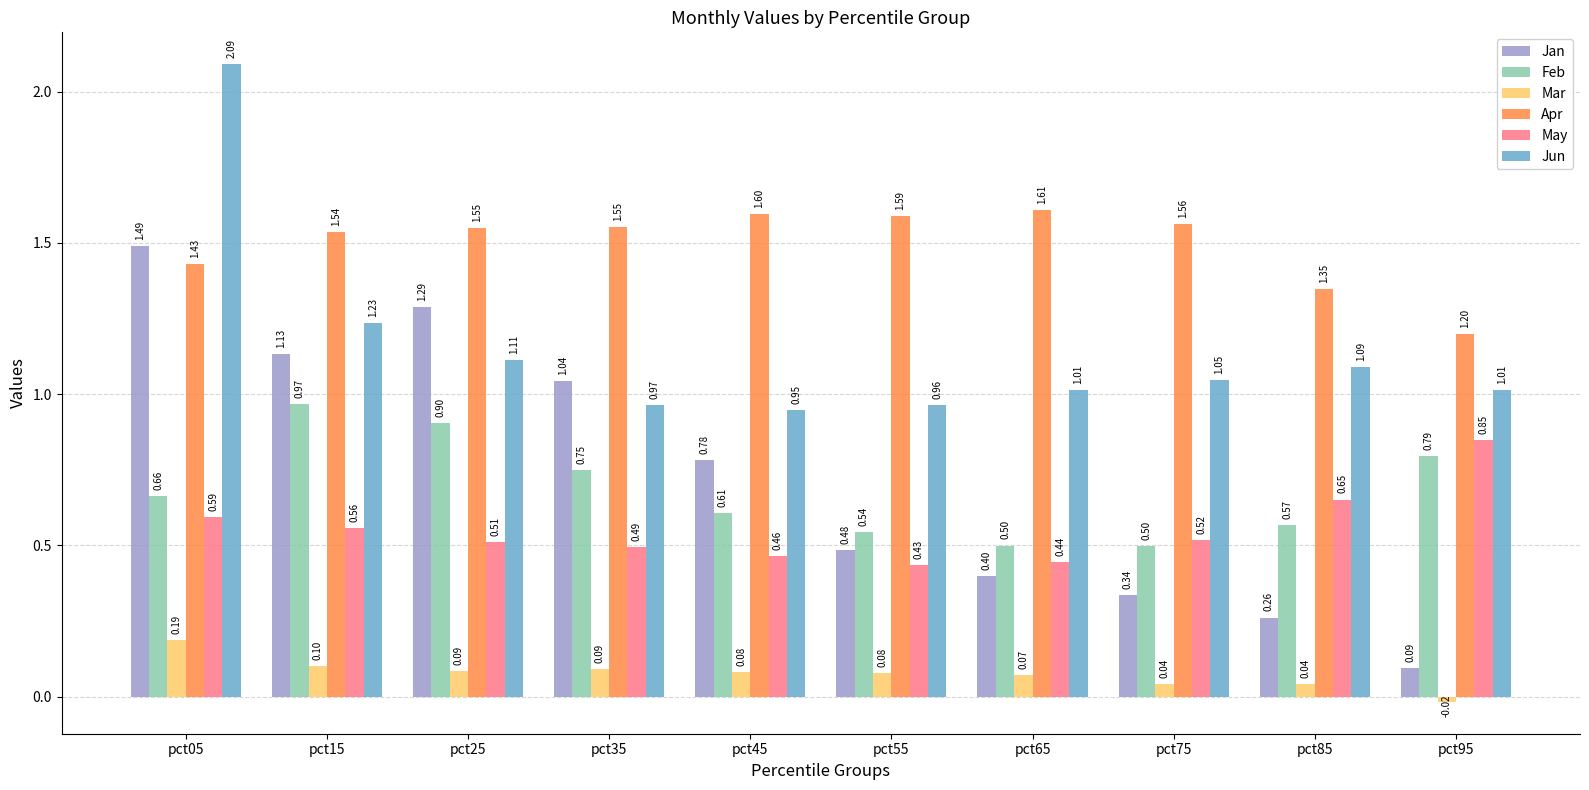

Rank the series at pct25 from lowest to highest value.

Mar, May, Feb, Jun, Jan, Apr